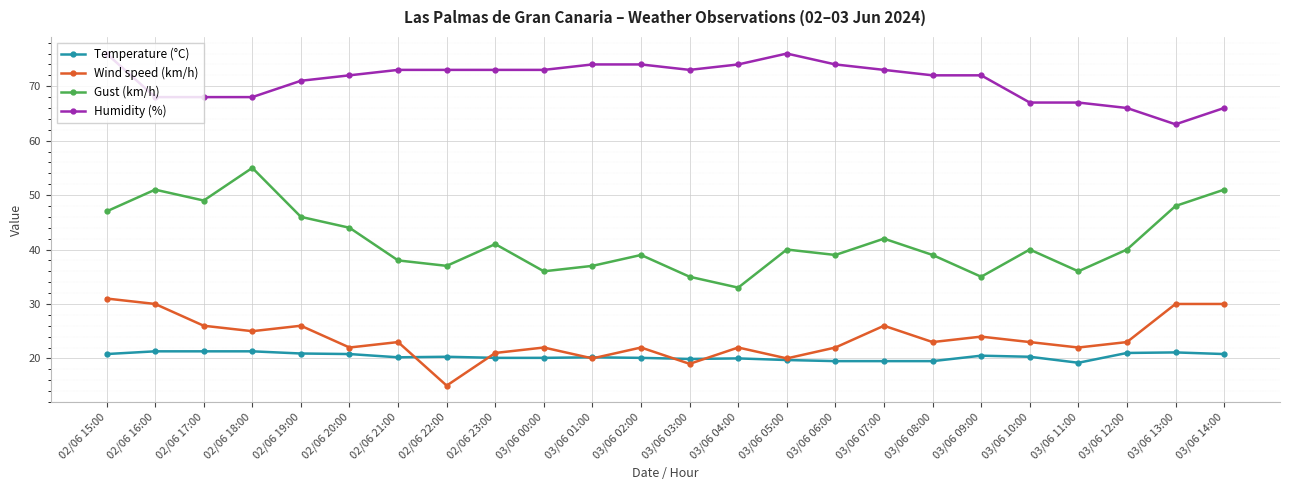

List the series in order of their peak value, highest first.

Humidity (%), Gust (km/h), Wind speed (km/h), Temperature (°C)